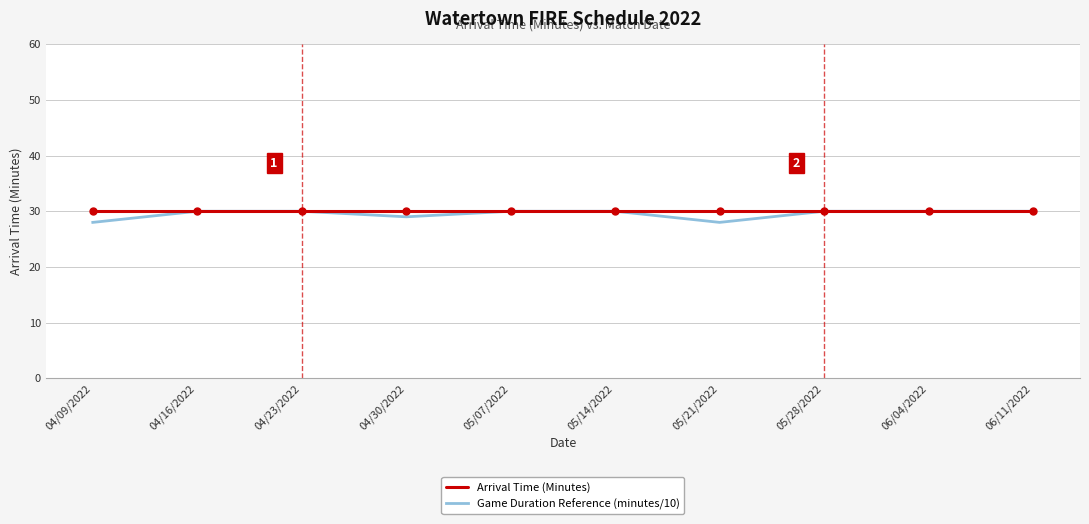

What position from the left is 05/21/2022?

7